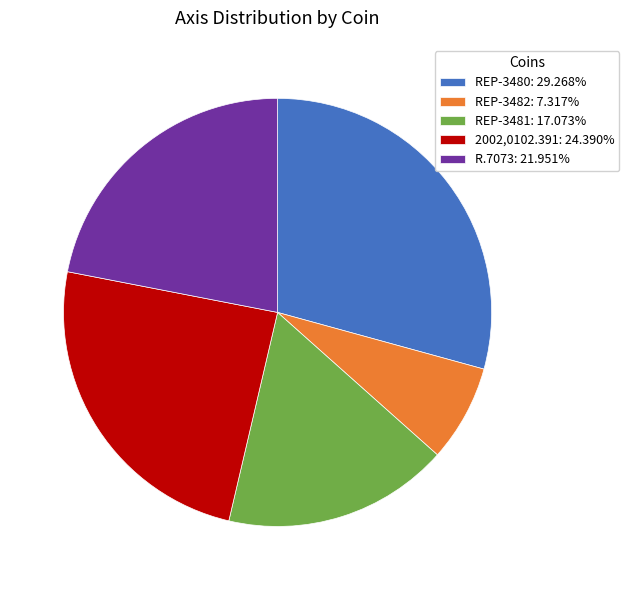

How many slices are in this pie chart?

5